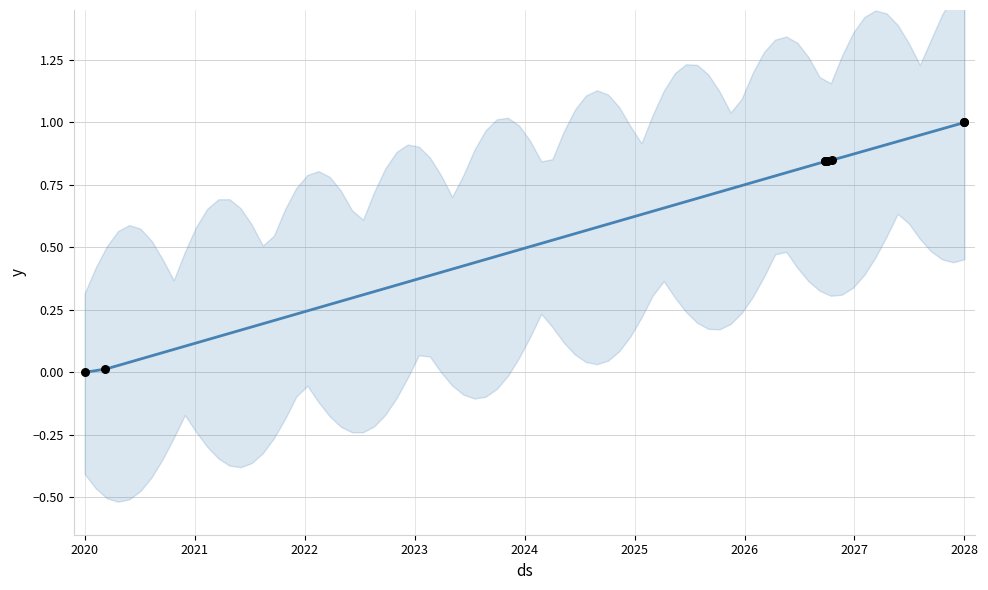

What is the change in value from 5983 to 6496?

+0.2